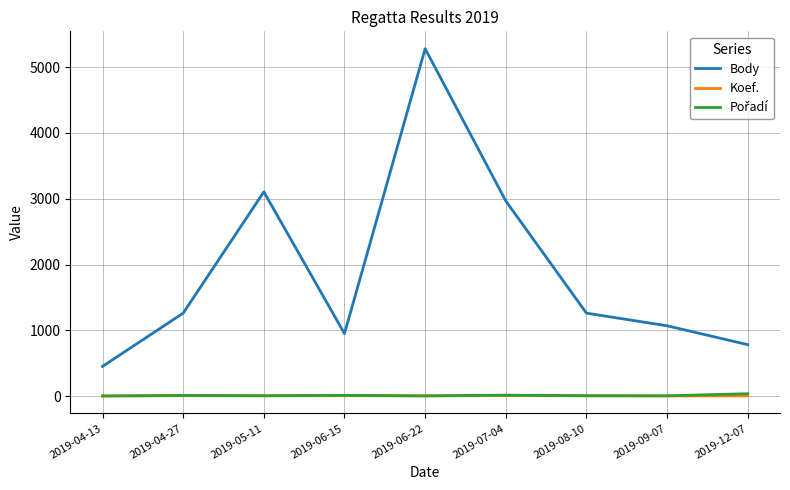

What is the highest value of the Body series?

5279